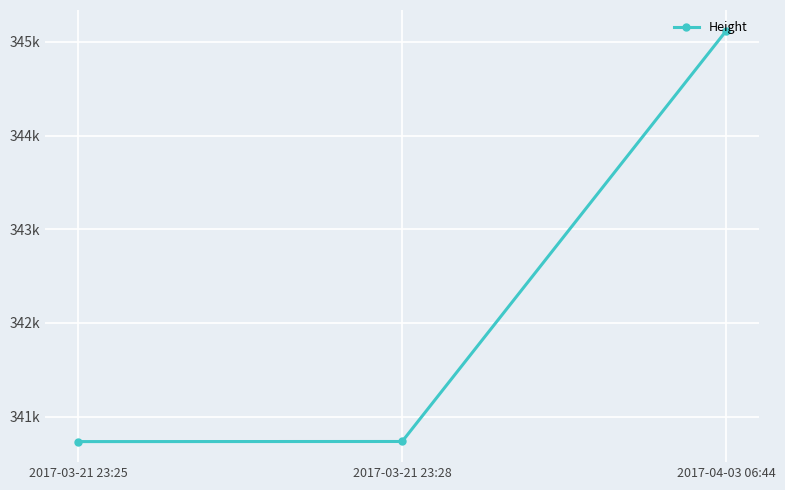

Is this an area chart (filled region under the line)?

No